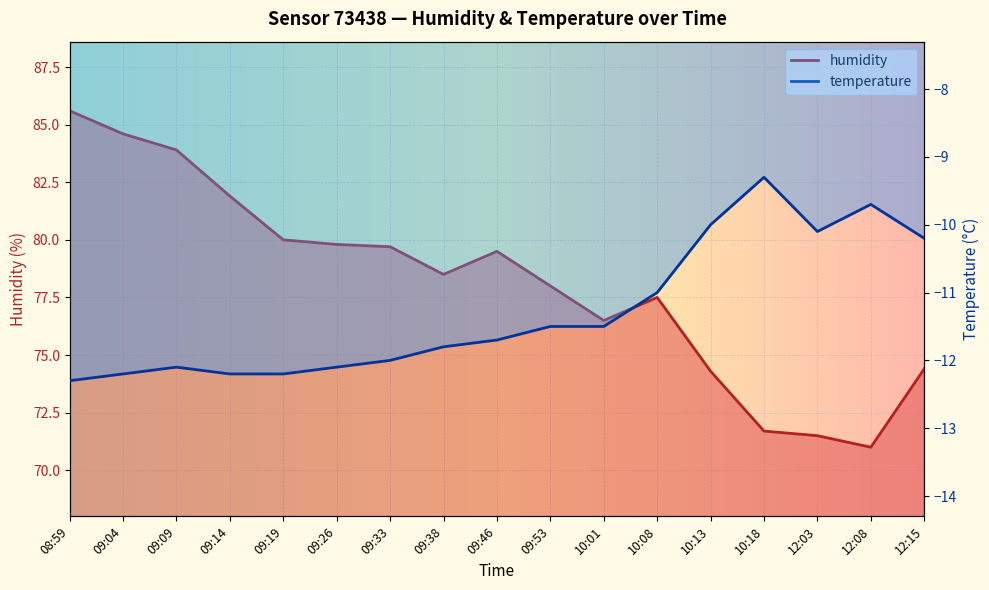

The temperature series shows -7.9 at 09:53. True or false?

False